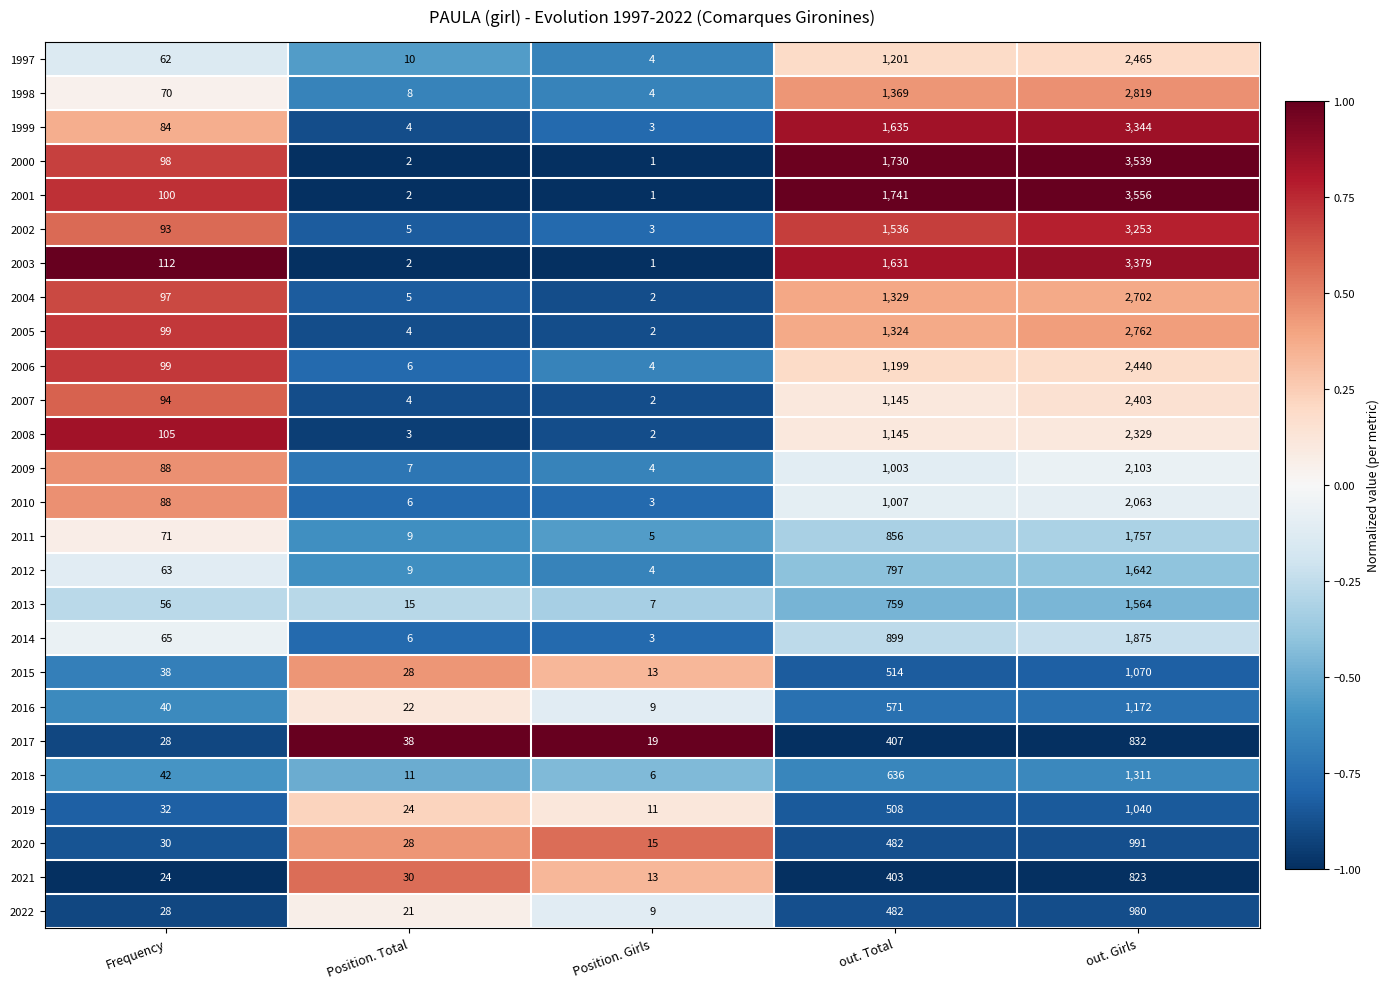

List the series in order of their peak value, highest first.

2001, 2000, 2003, 1999, 2002, 1998, 2005, 2004, 1997, 2006, 2007, 2008, 2009, 2010, 2014, 2011, 2012, 2013, 2018, 2016, 2015, 2019, 2020, 2022, 2017, 2021